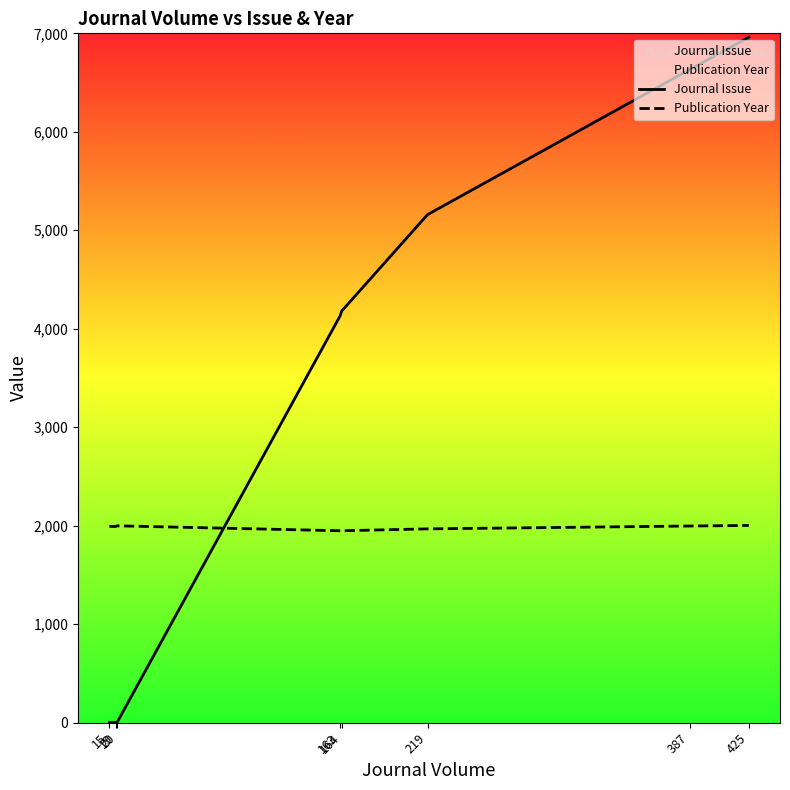

What is the greatest value displayed?

6960